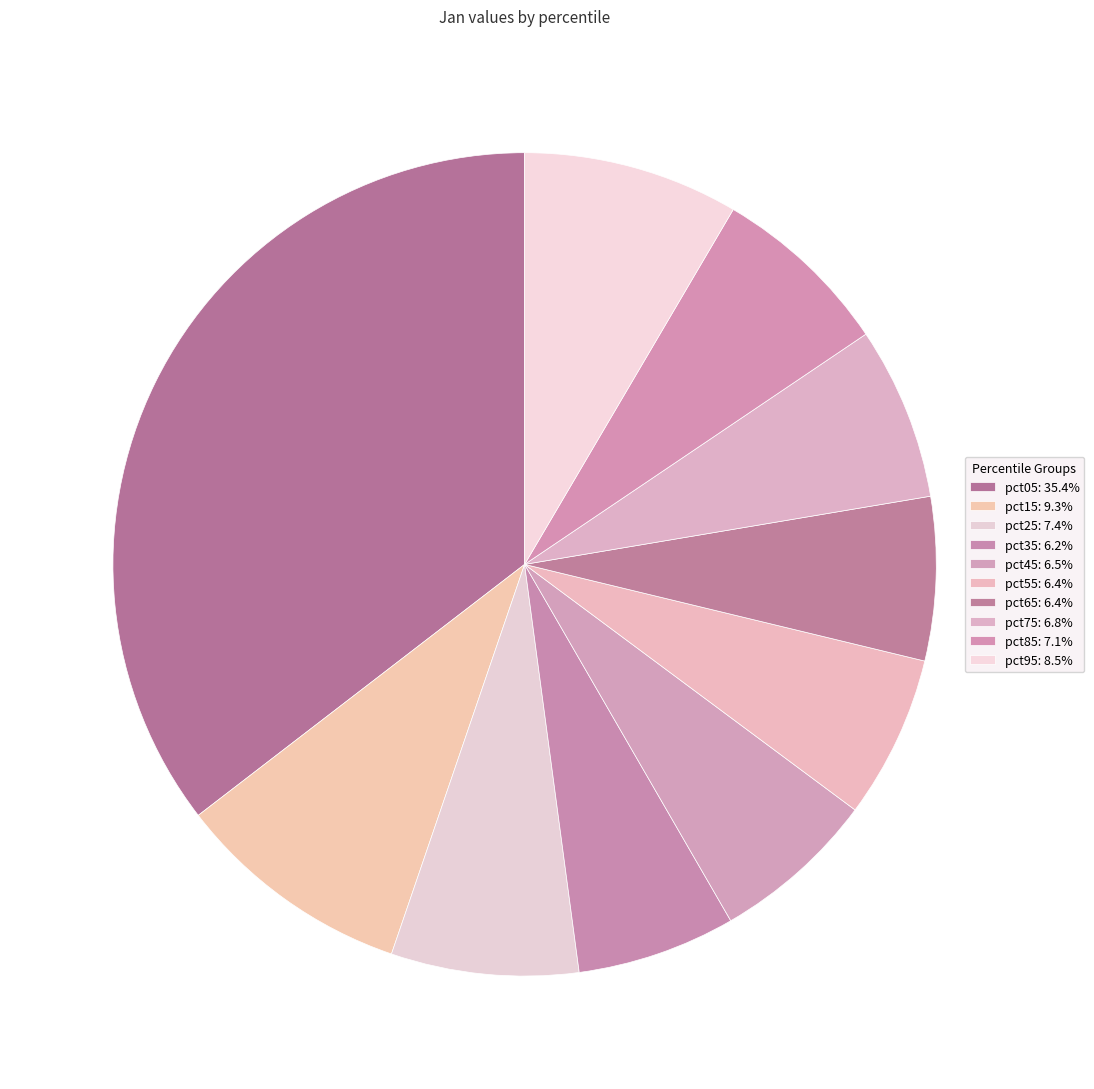

The pct65 slice represents 6% of the pie. True or false?

True